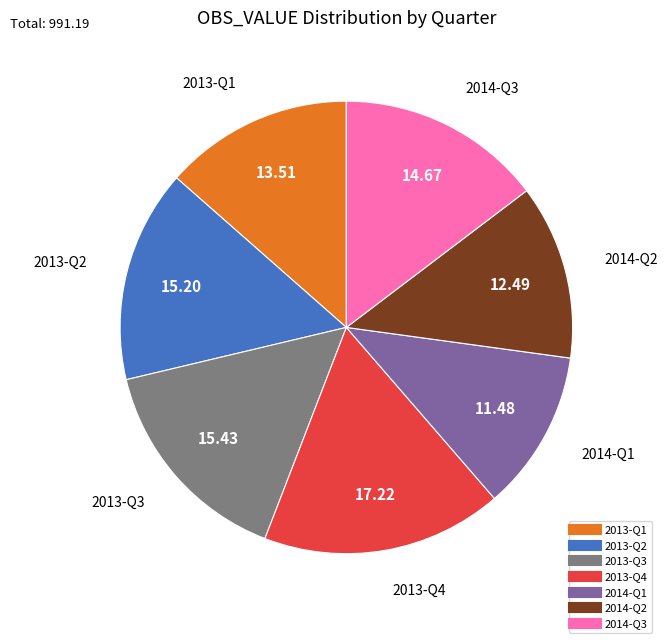

Approximately how many times larger is the value at 2014-Q2 compared to 2014-Q3?

0.9